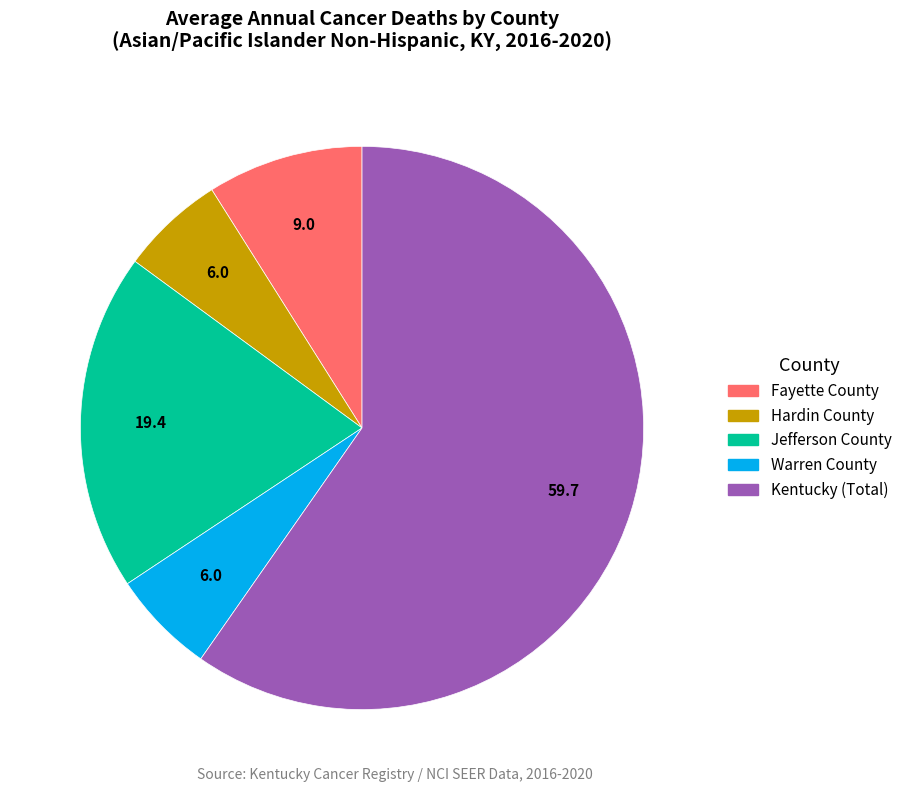

Approximately how many times larger is the value at Warren County compared to Jefferson County?

0.3